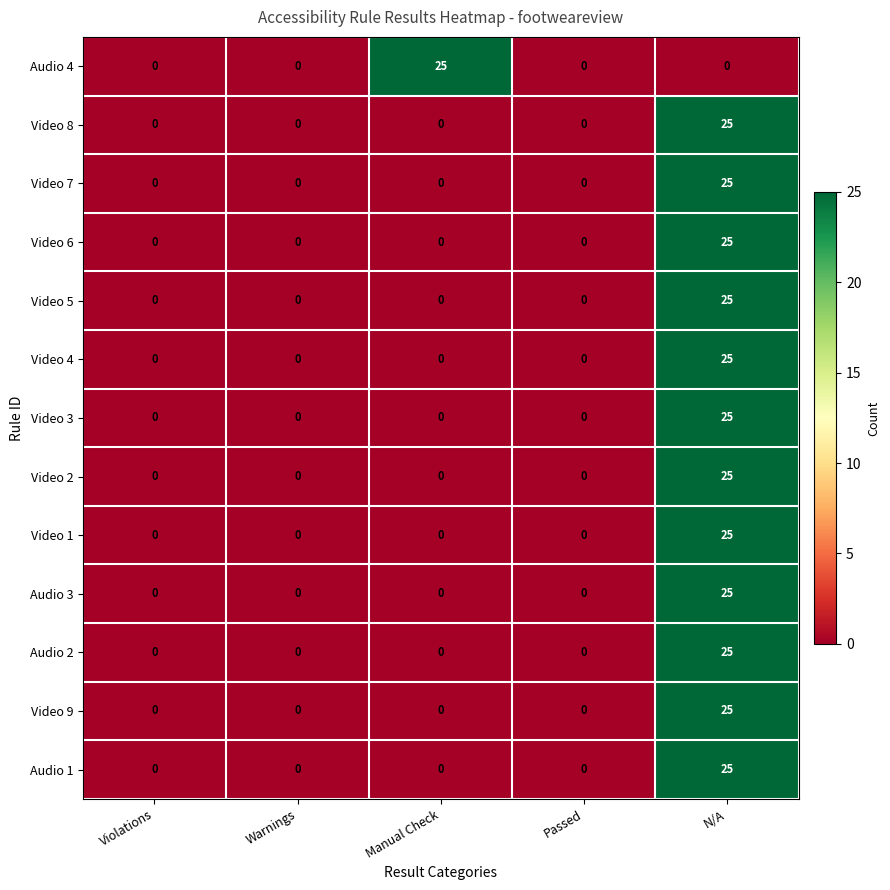

At which category is the sum across all series the highest?

N/A